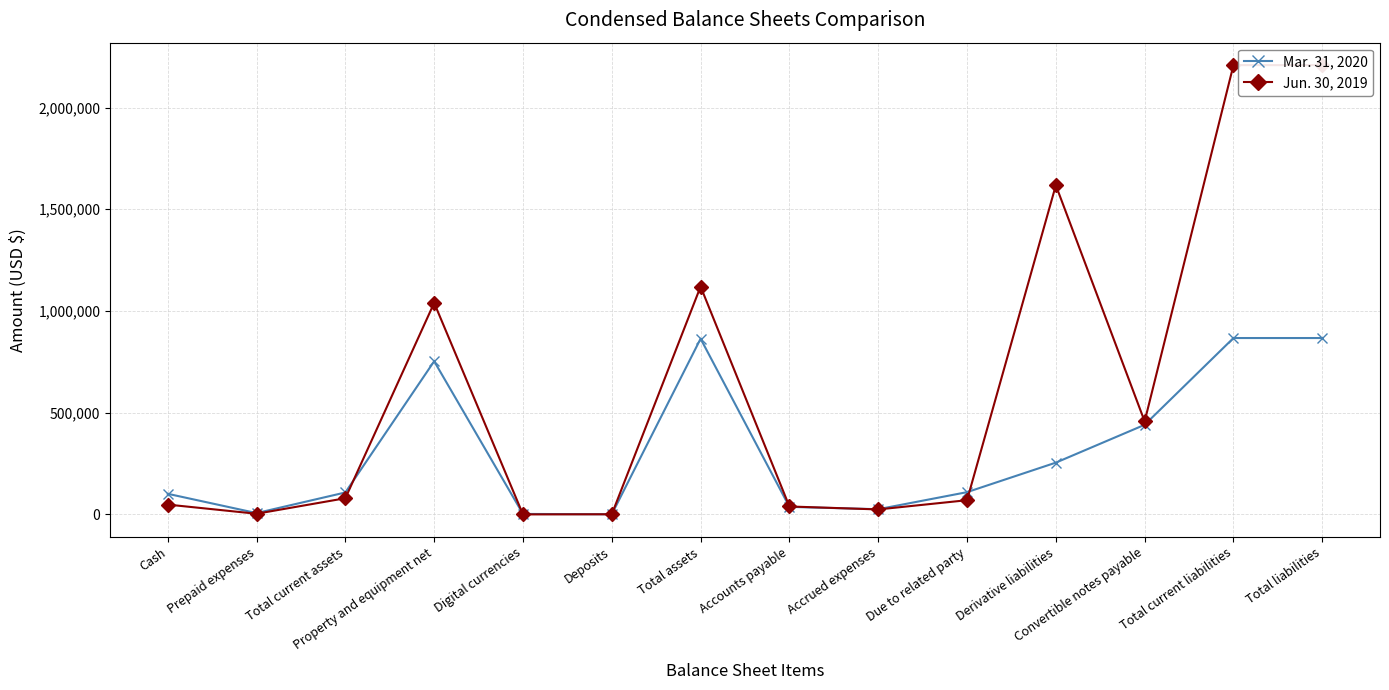

How many lines are shown in the chart?

2